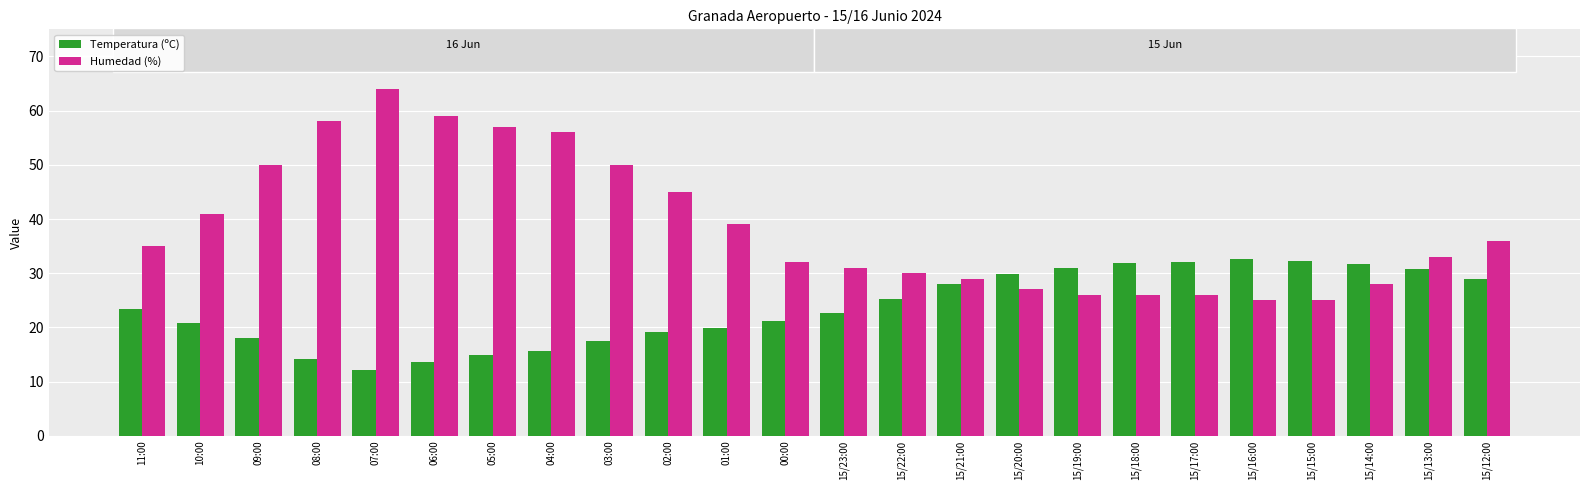

What is the total value across all series at 15/23:00?

53.7